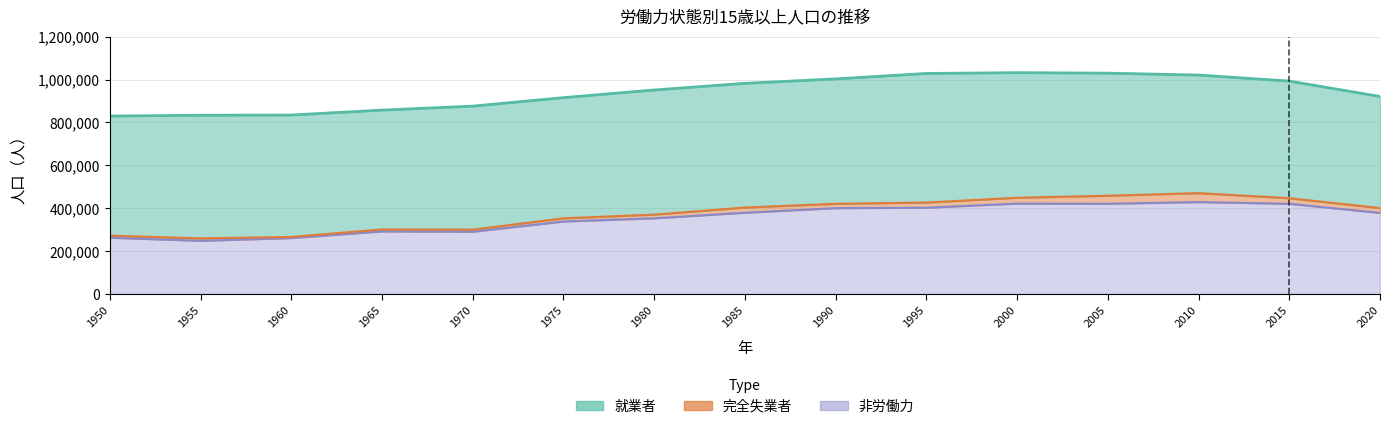

Which category has the highest value in the 完全失業者 series?

2010